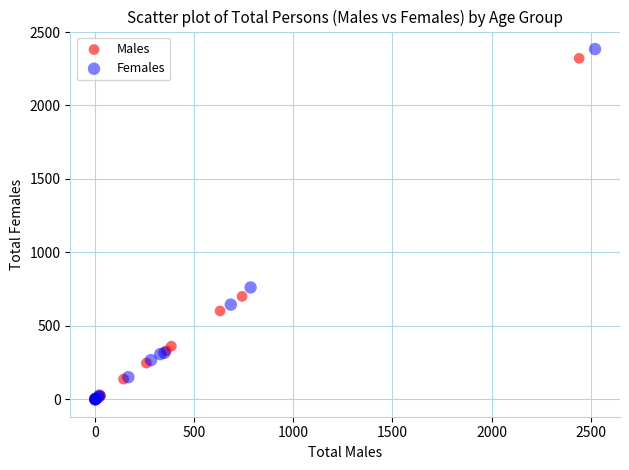

What are all the series names shown in the legend?

Males, Females